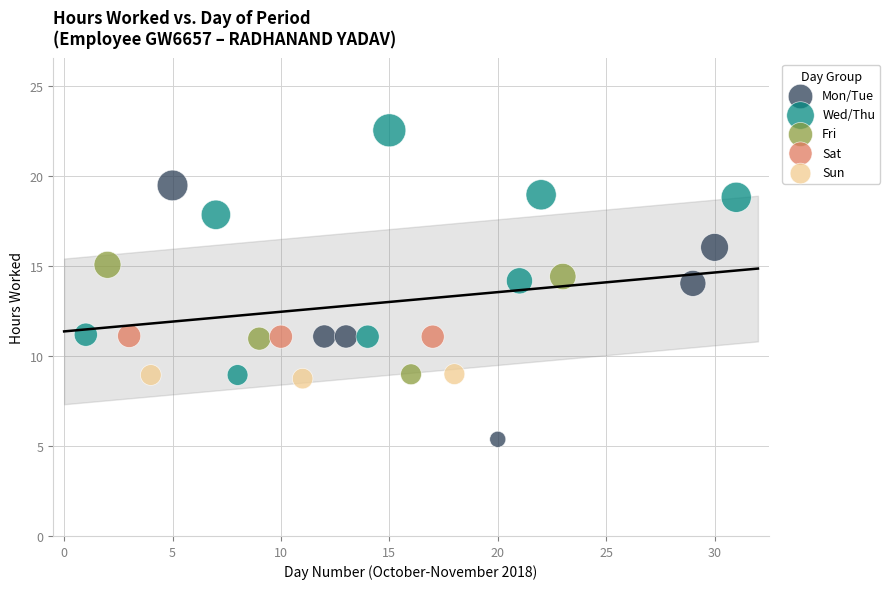

Which series has the largest Y range (max minus min)?

Mon/Tue